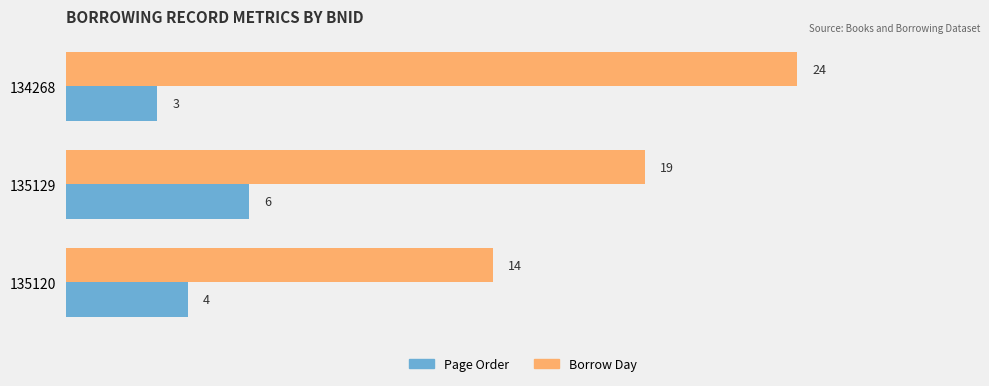

List the series in order of their overall mean, highest first.

Borrow Day, Page Order